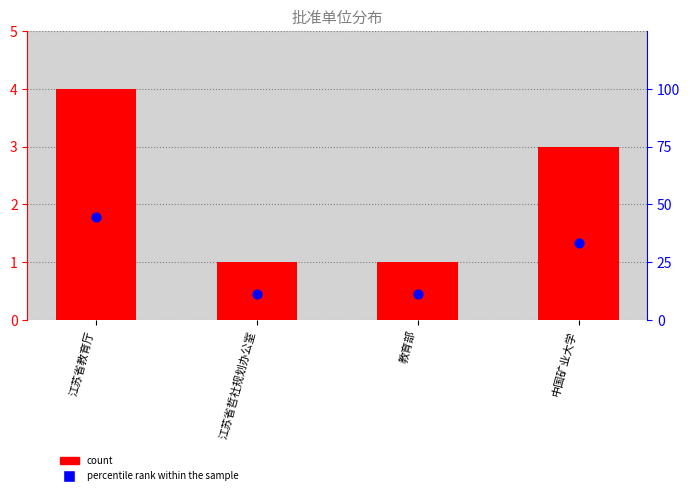

What is the total value across all series at 江苏省教育厅?

48.4